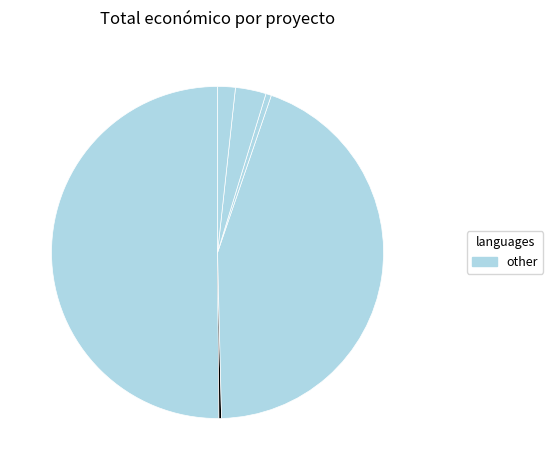

How many segments does this pie chart have?

6